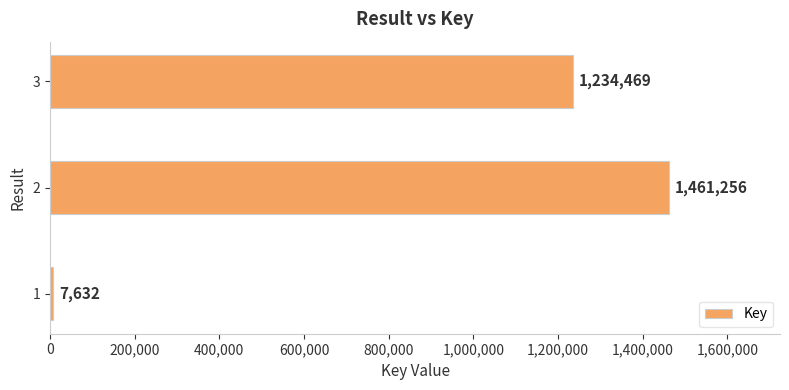

What is the change in value from 1 to 3?

+1226837